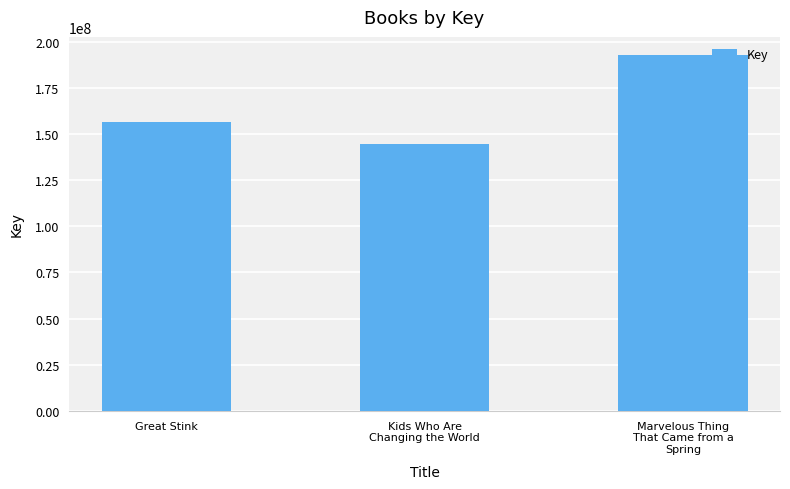

Does the chart contain any negative values?

No